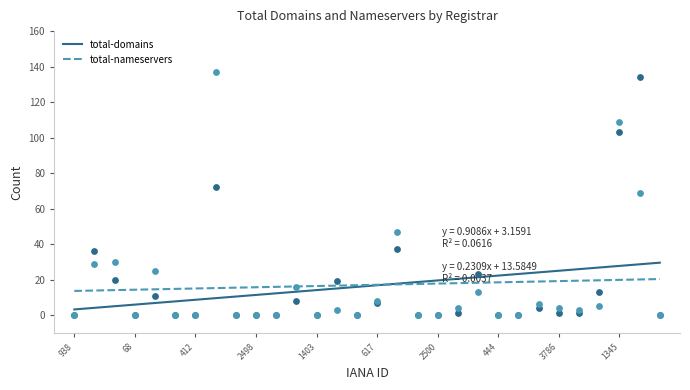

Which series has the largest total across all categories?

total-nameservers